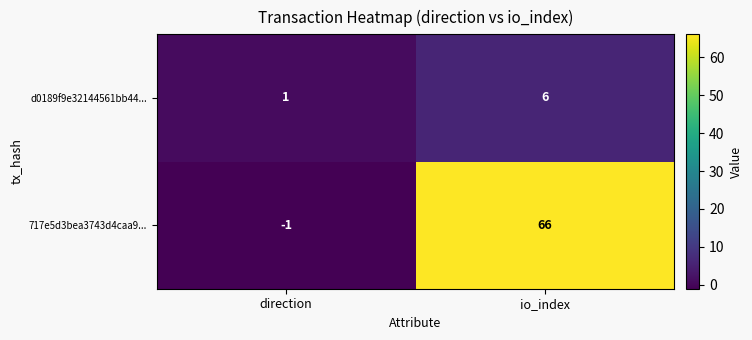

Reading left to right, transcribe all the data shown in this chart.

d0189f9e32144561bb44...: direction=1	io_index=6
717e5d3bea3743d4caa9...: direction=-1	io_index=66